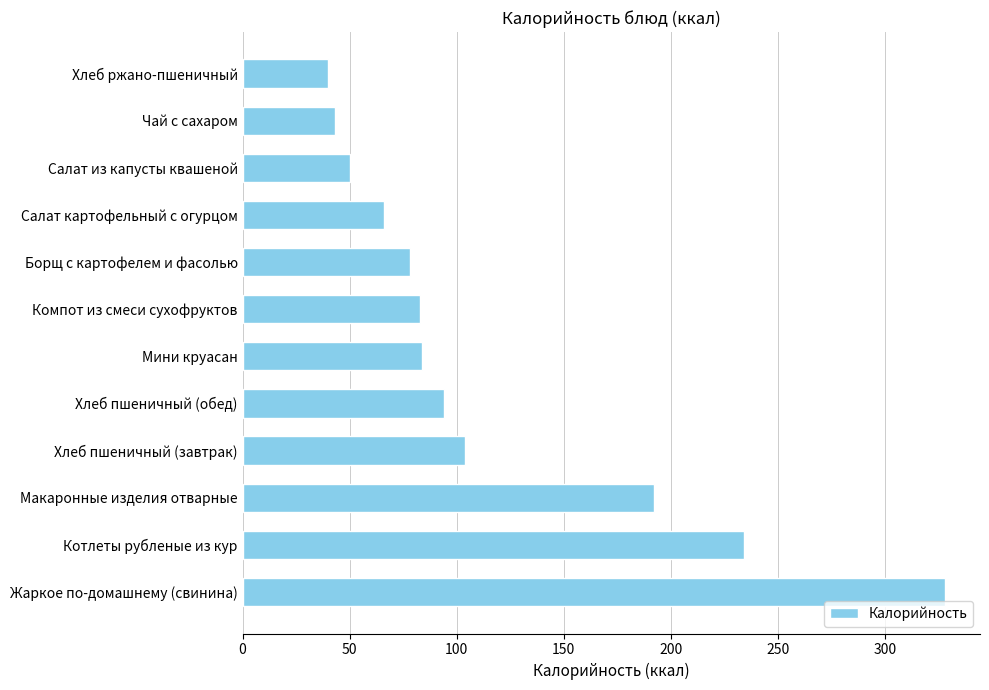

Is it true that the value at Жаркое по-домашнему (свинина) is 181?

False